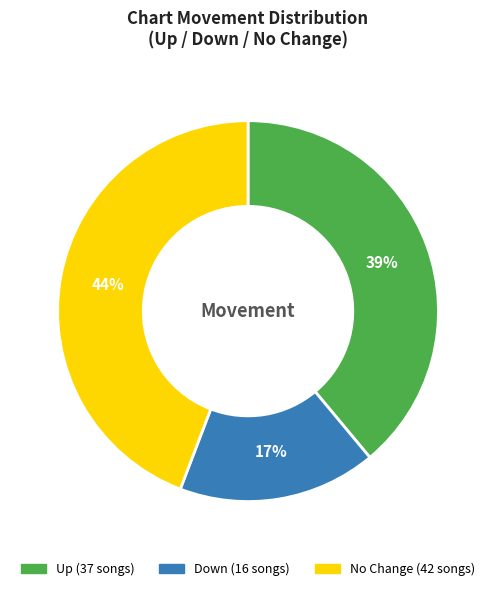

Does any single category account for the majority?

No